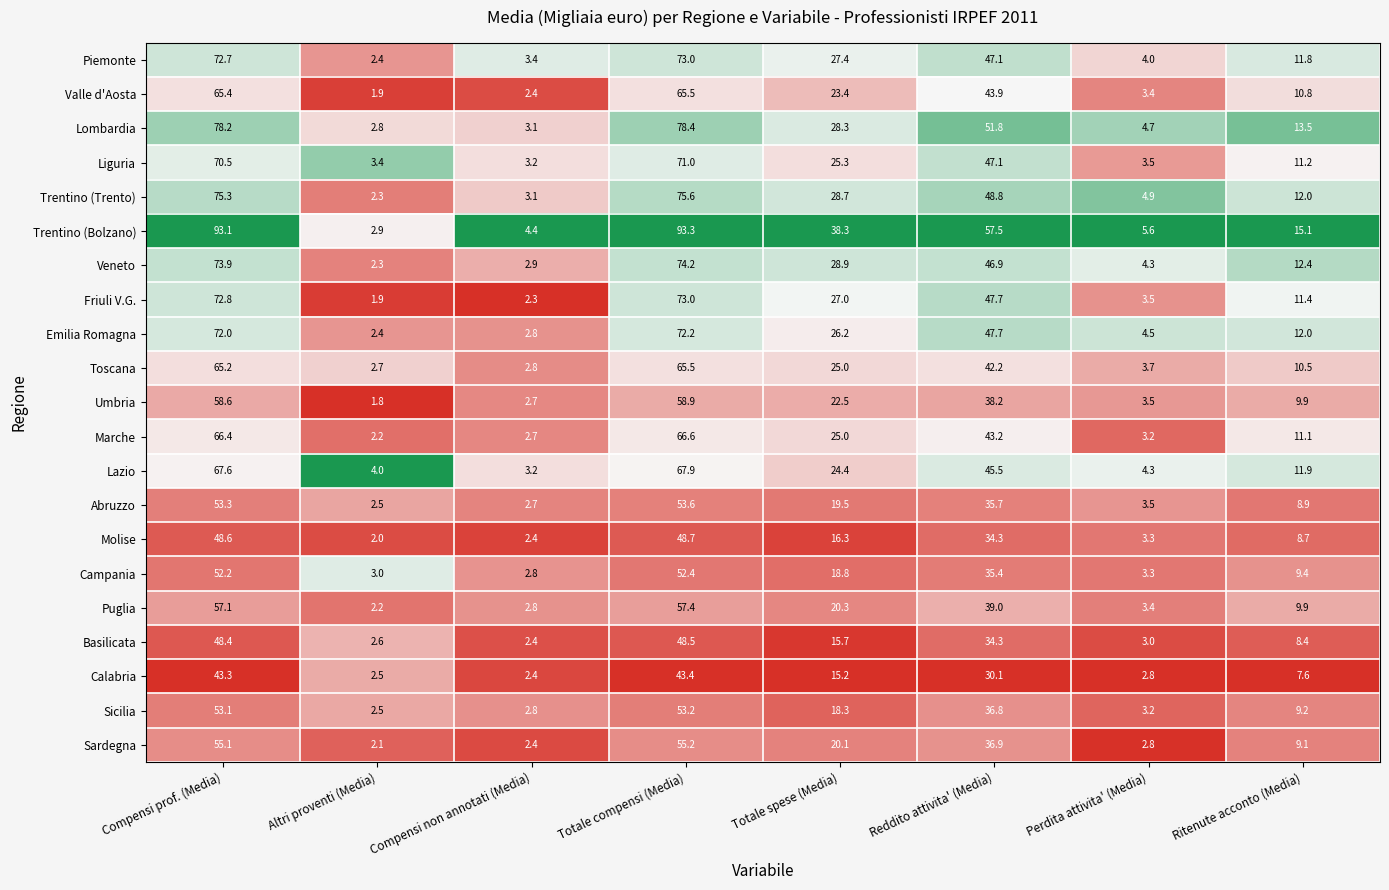

Count the number of data series in this chart.

21